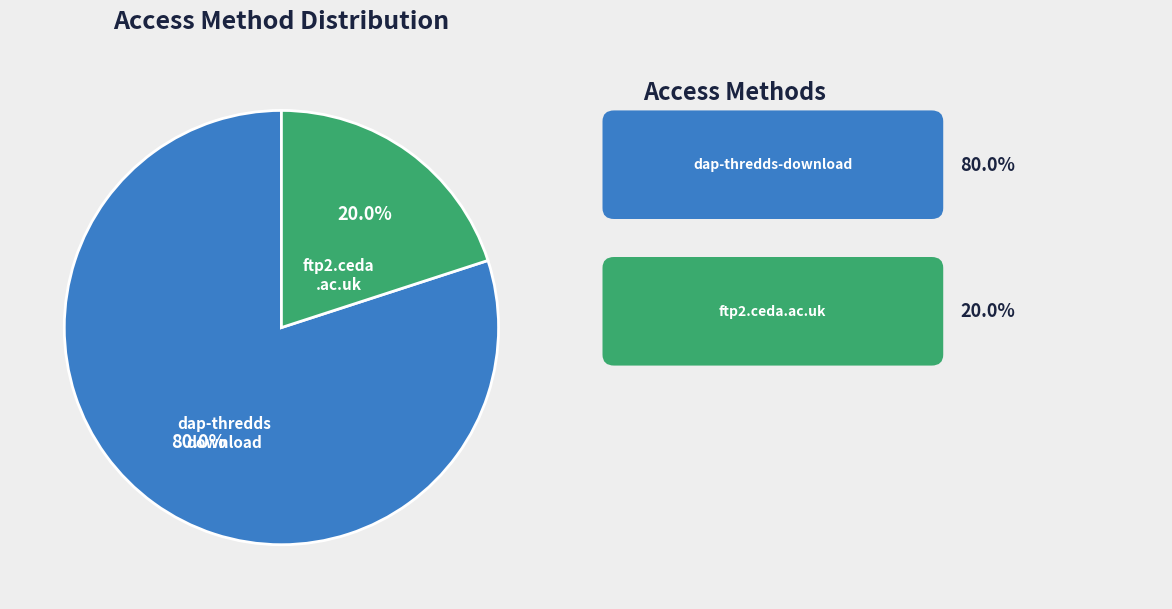

Count the number of slices in the pie.

2